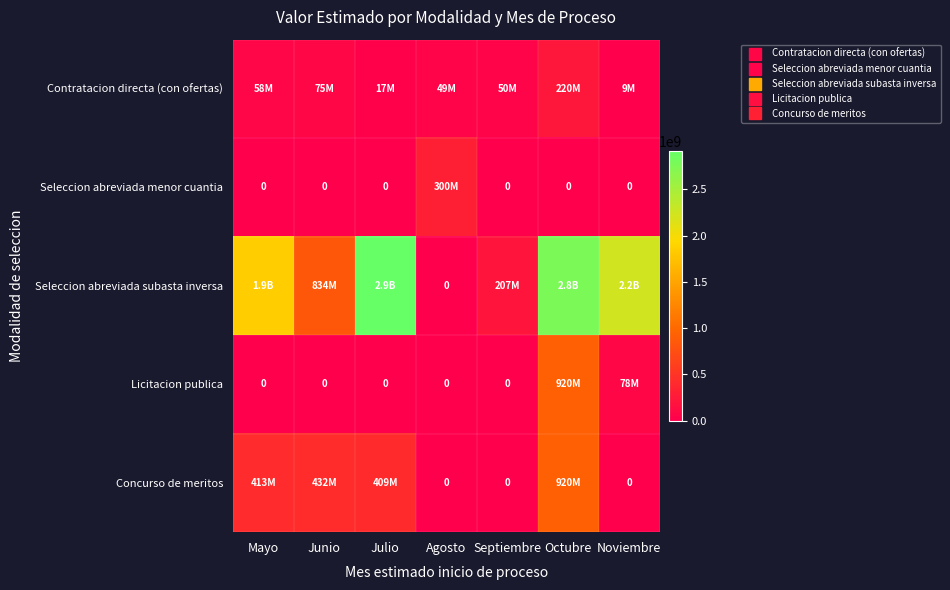

At how many categories does at least one series exceed 2567475338?

2